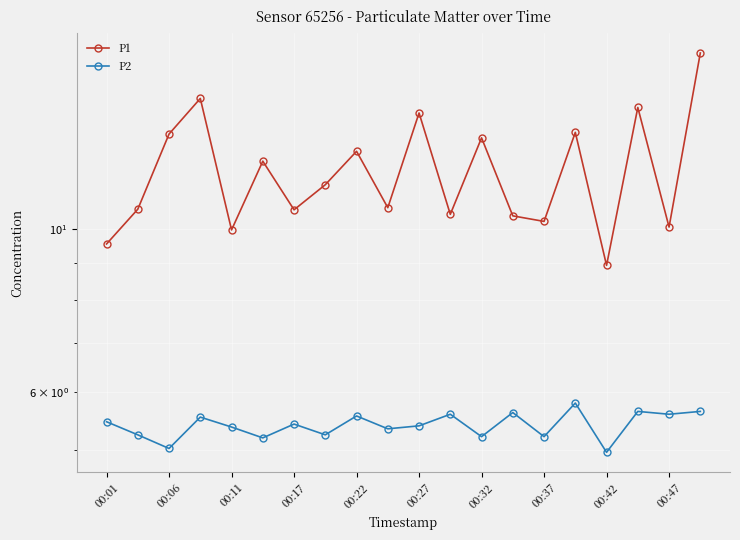

What is the difference between the second highest and second lowest values in the P1 series?

5.5